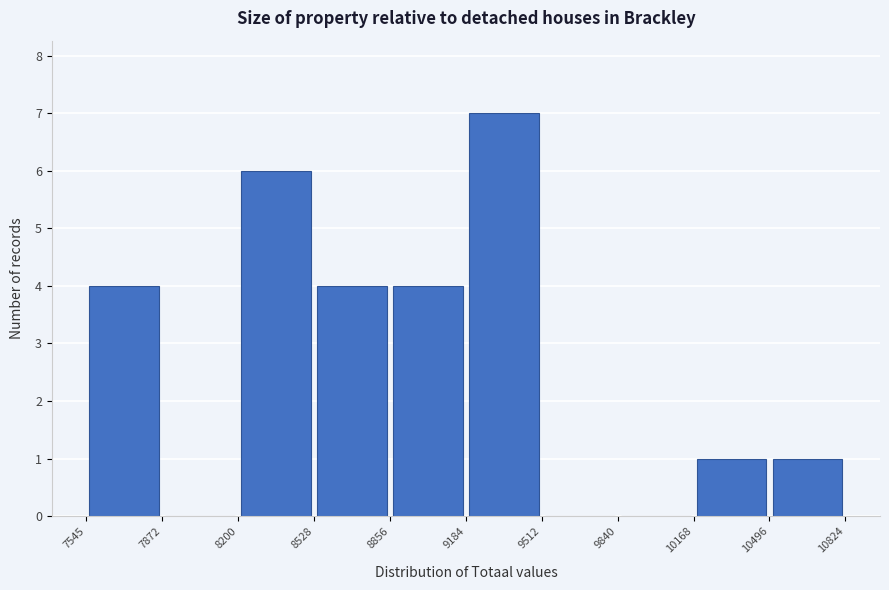

How tall is the bar that spans 9184 to 9512 on the x-axis? The values are not printed on the chart, so give them approximately, as read against the axis.

7